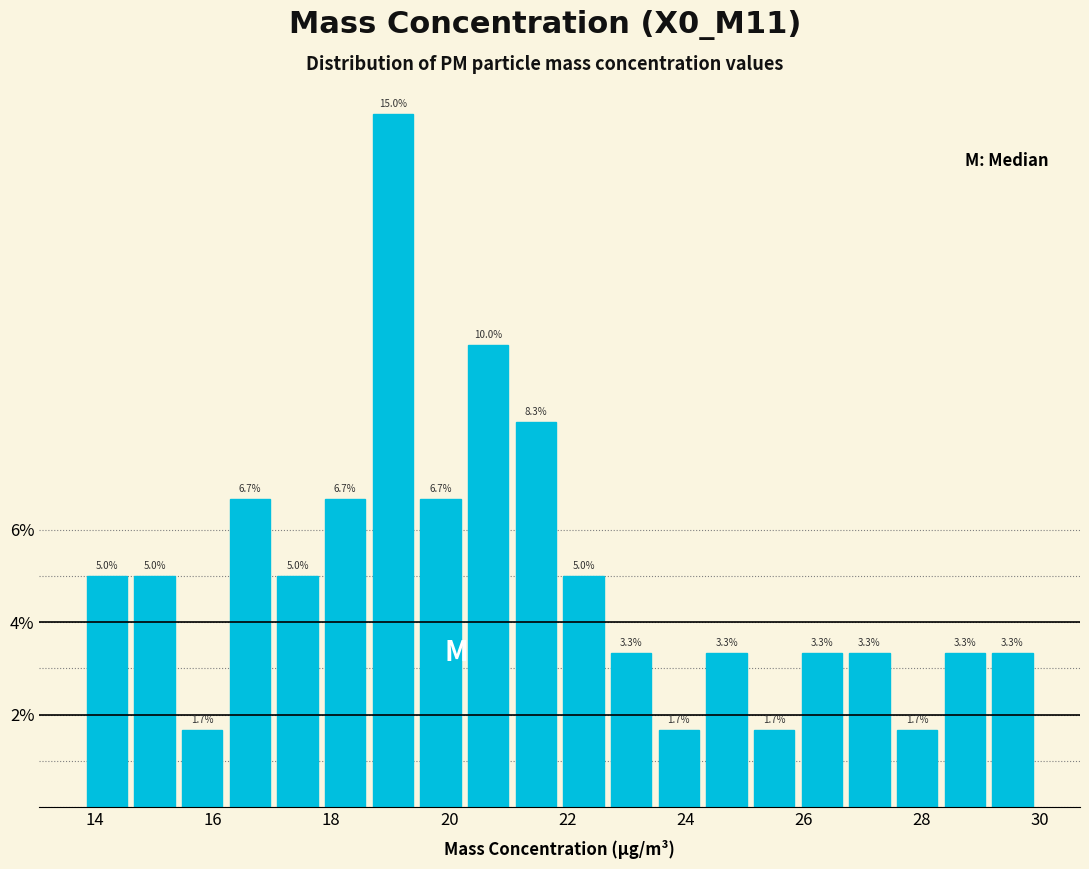

Reading left to right, list every bar in this chart as the range it spans on the x-axis followed by its height. The bar edges are not printed on the chart, so give them approximately, as read against the axis.

13.8 to 14.6: 5.0
14.6 to 15.4: 5.0
15.4 to 16.2: 1.7
16.2 to 17.0: 6.7
17.0 to 17.8: 5.0
17.8 to 18.8: 6.7
18.8 to 19.6: 15.0
19.6 to 20.4: 6.7
20.4 to 21.2: 10.0
21.2 to 22.0: 8.3
22.0 to 22.8: 5.0
22.8 to 23.6: 3.3
23.6 to 24.4: 1.7
24.4 to 25.2: 3.3
25.2 to 26.0: 1.7
26.0 to 26.8: 3.3
26.8 to 27.6: 3.3
27.6 to 28.4: 1.7
28.4 to 29.2: 3.3
29.2 to 30.0: 3.3